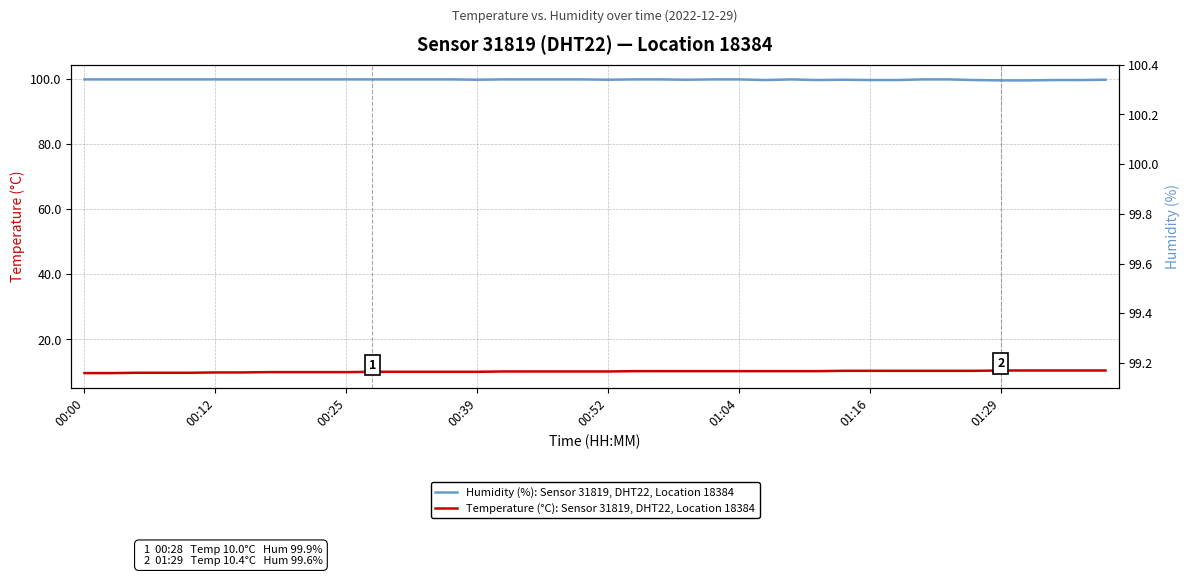

Reading right to left, what are all the values shown in this chart?

Humidity (%): Sensor 31819, DHT22, Location 18384: 99.8	99.7	99.7	99.6	99.6	99.7	99.9	99.9	99.7	99.7	99.8	99.7	99.9	99.7	99.9	99.9	99.8	99.9	99.9	99.8	99.9	99.9	99.9	99.9	99.8	99.9	99.9	99.9	99.9	99.9	99.9	99.9	99.9	99.9	99.9	99.9	99.9	99.9	99.9	99.9
Temperature (°C): Sensor 31819, DHT22, Location 18384: 10.4	10.4	10.4	10.4	10.4	10.3	10.3	10.3	10.3	10.3	10.3	10.2	10.2	10.2	10.2	10.2	10.2	10.2	10.2	10.1	10.1	10.1	10.1	10.1	10.0	10.0	10.0	10.0	10.0	9.9	9.9	9.9	9.9	9.8	9.8	9.7	9.7	9.7	9.6	9.6